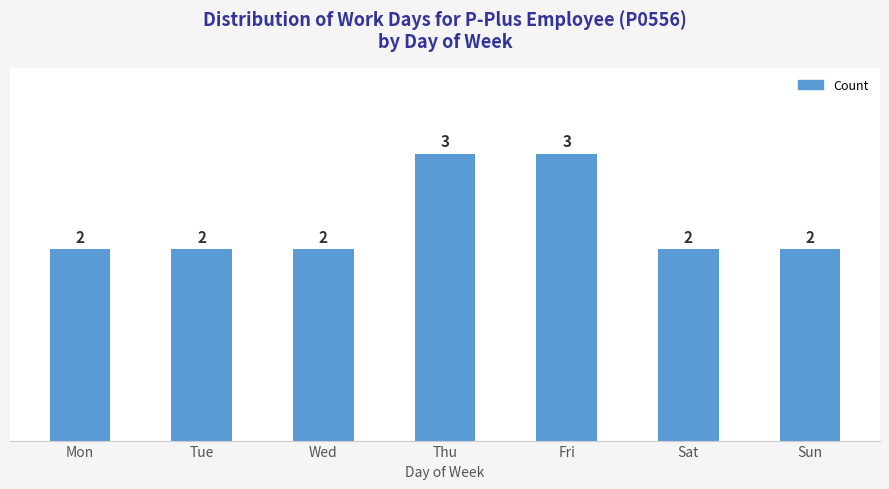

What is the sum of the values at Fri and Wed?

5